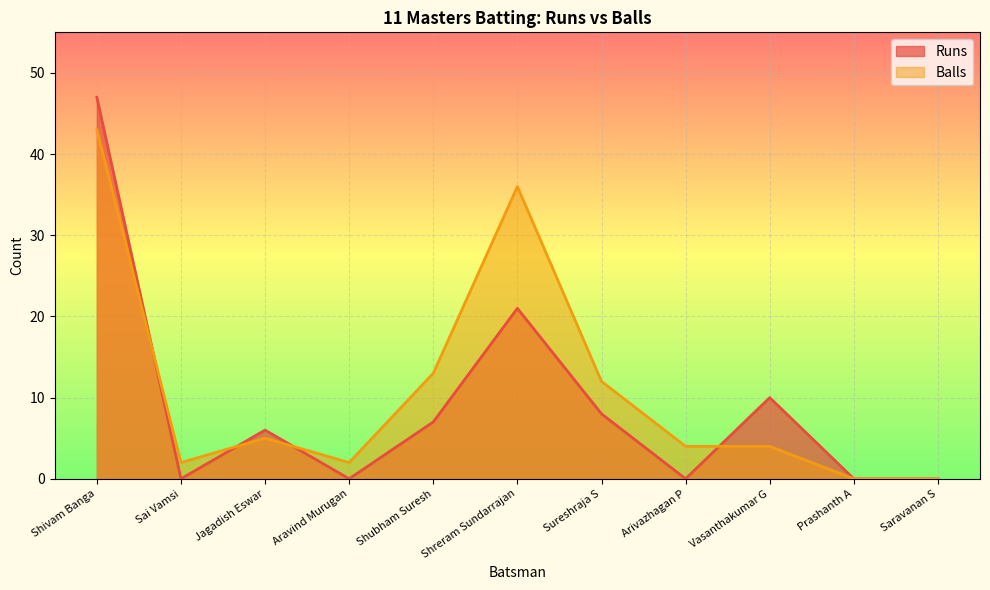

How many positive values does the Runs series have?

6